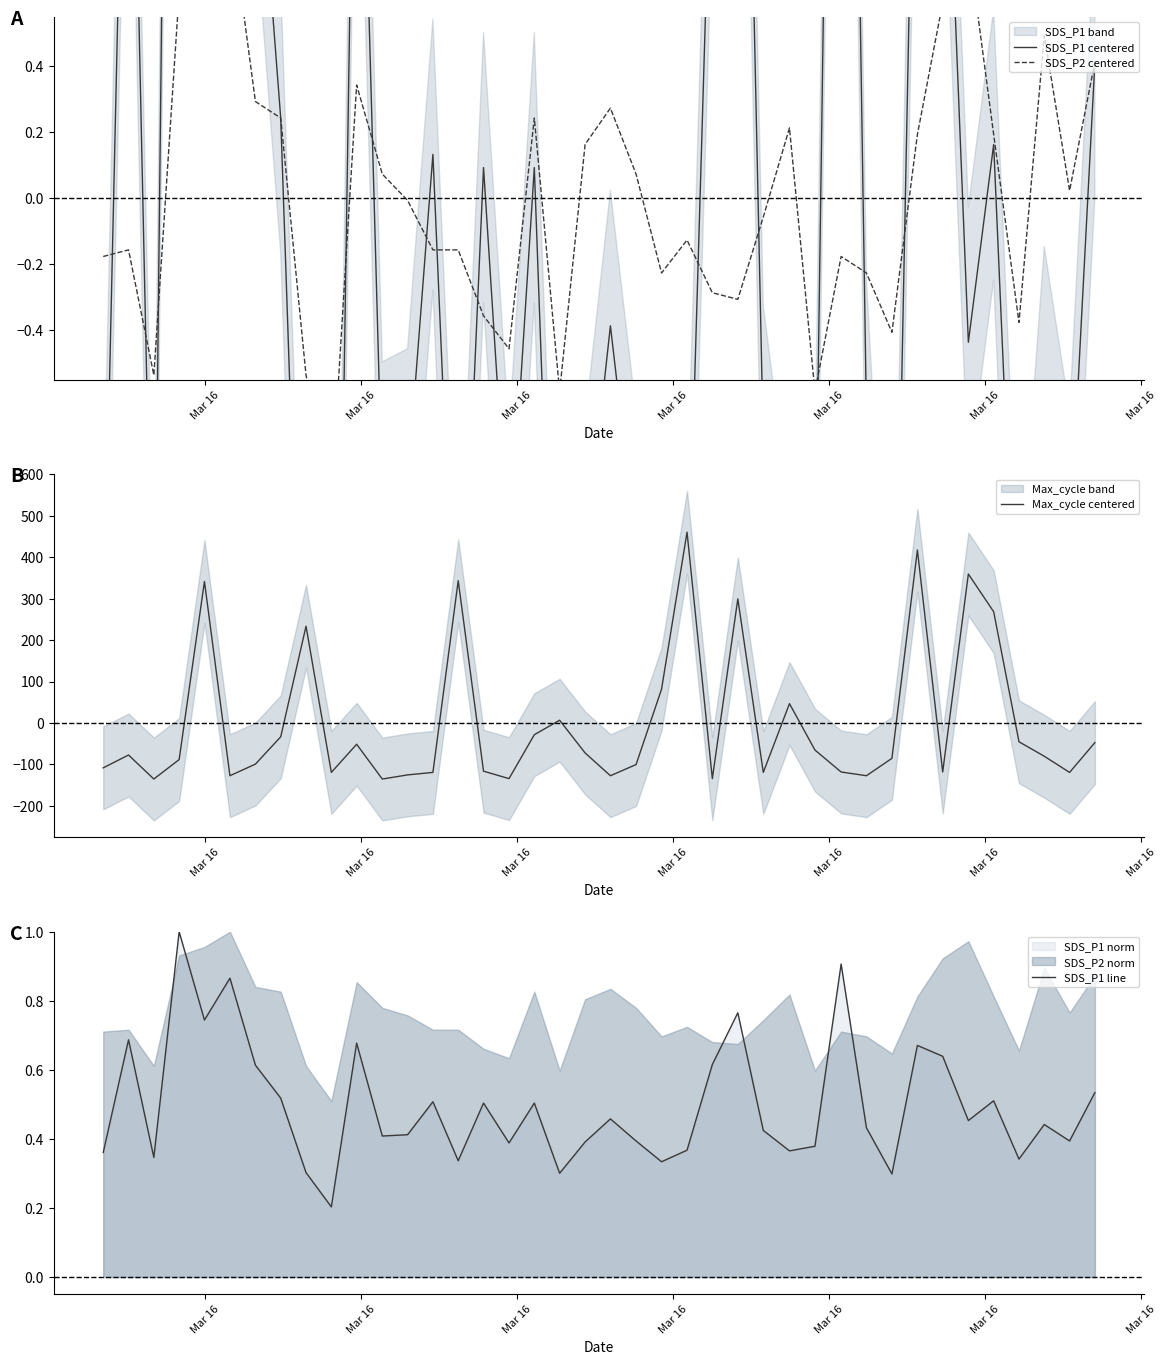

What is the lowest value of the Max_cycle centered series?

-135.3